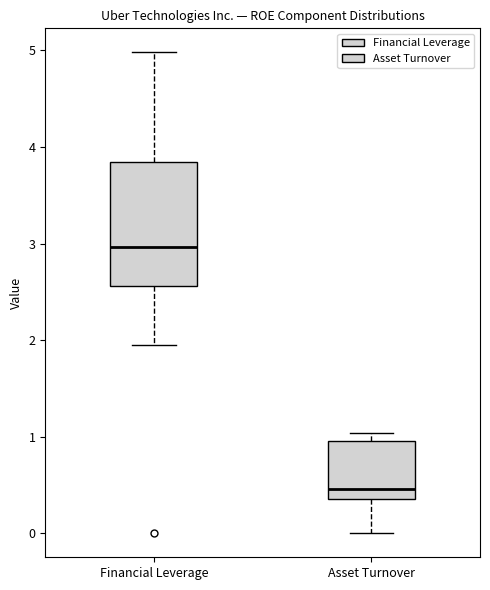

Which box has the highest median line?

Financial Leverage